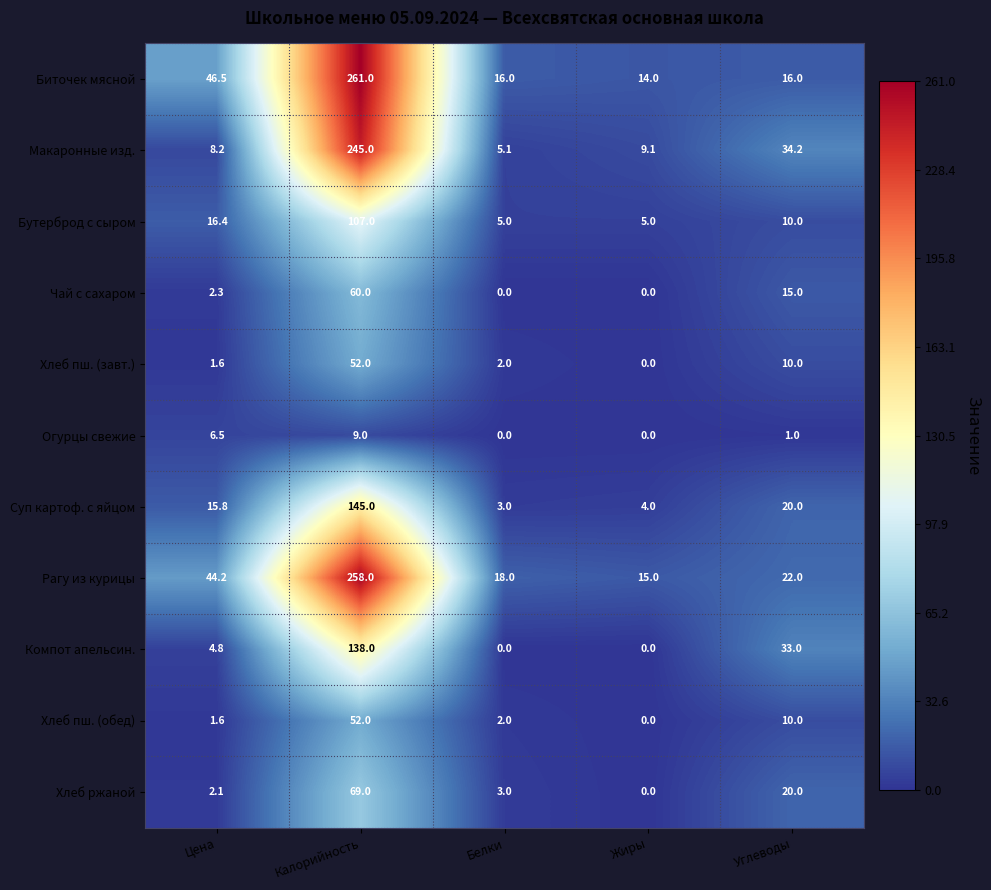

Which category has the highest value across all series?

Калорийность